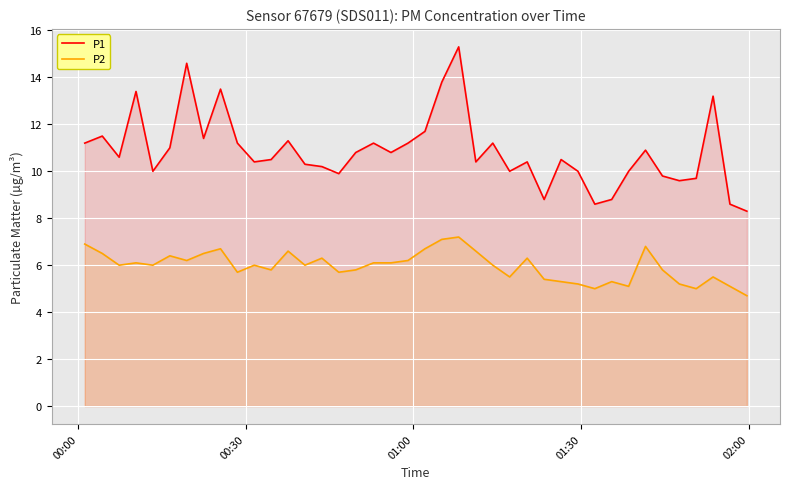

Which series has the largest range (max minus min)?

P1